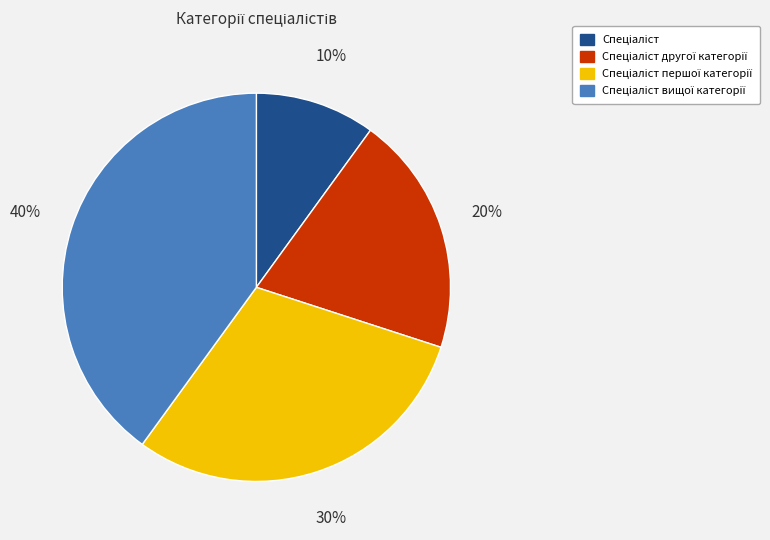

Is there a majority slice in this chart?

No